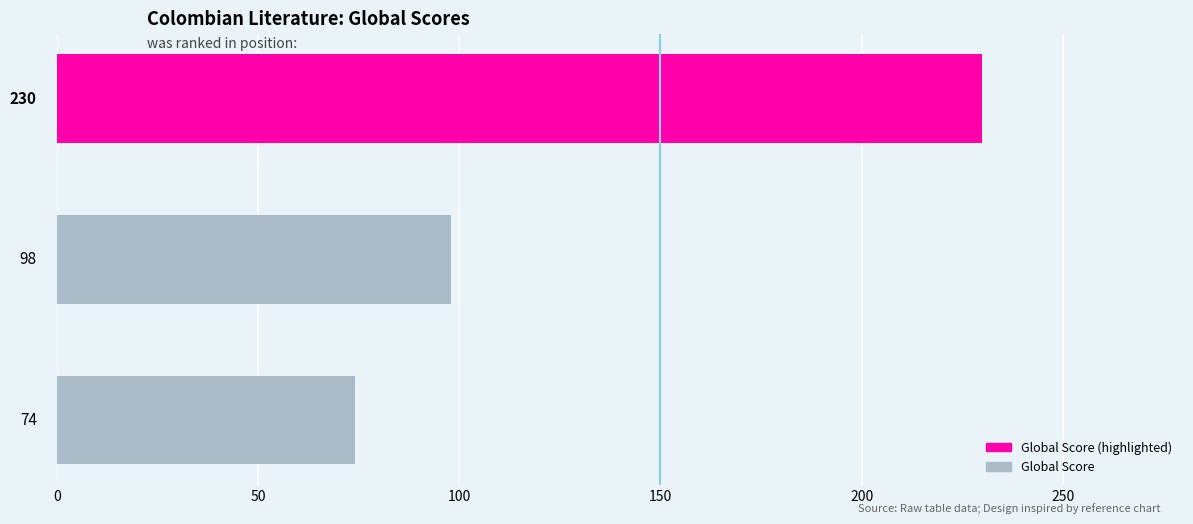

Count the values in the range 74 to 230.

3